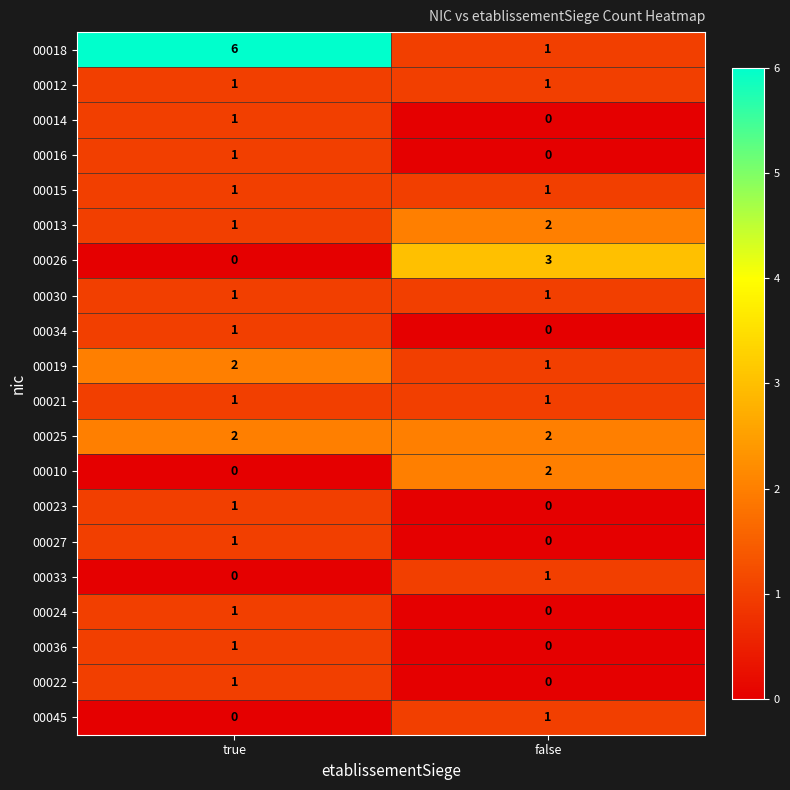

How many data points does each series have?

2